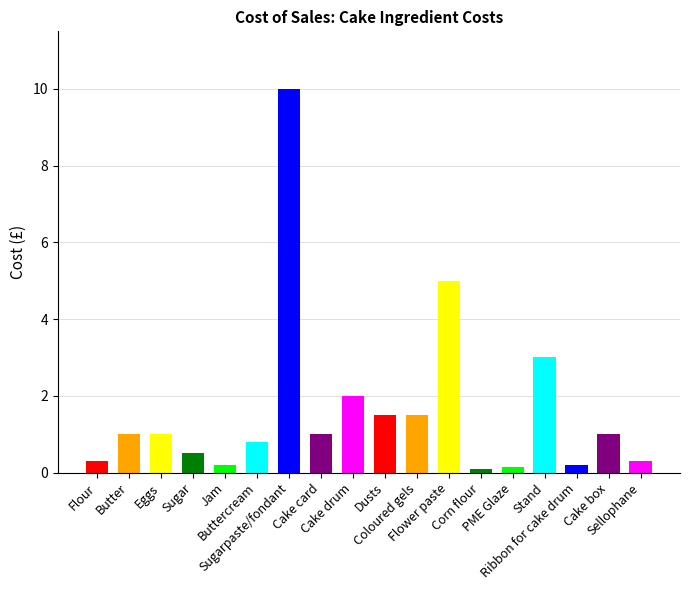

What is the maximum value shown in the chart?

10.0